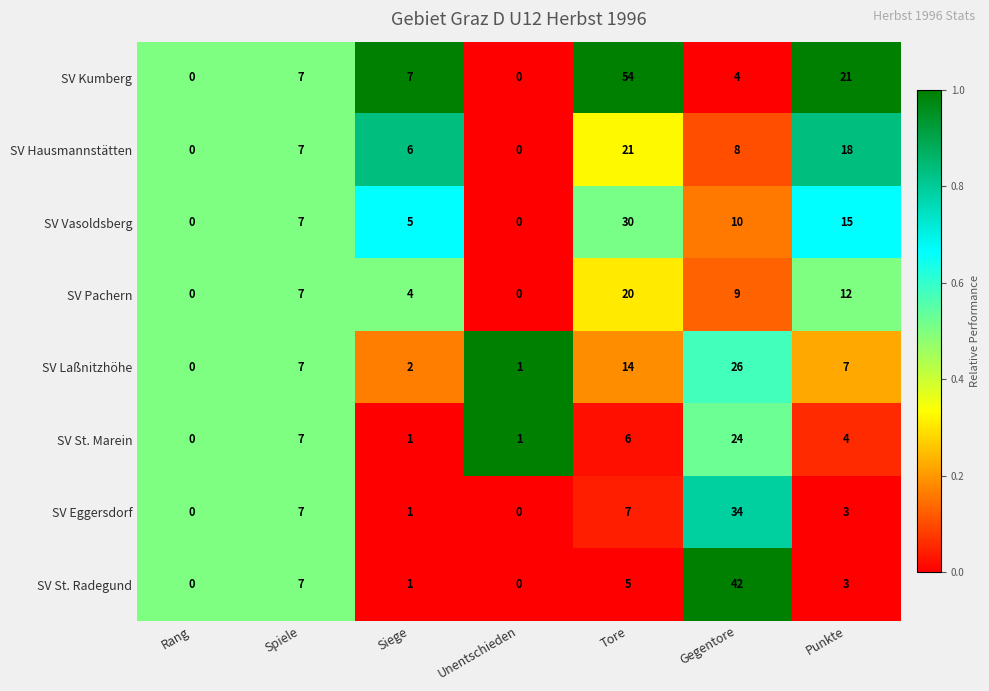

True or false: SV Eggersdorf has a value of 7 at Tore.

True